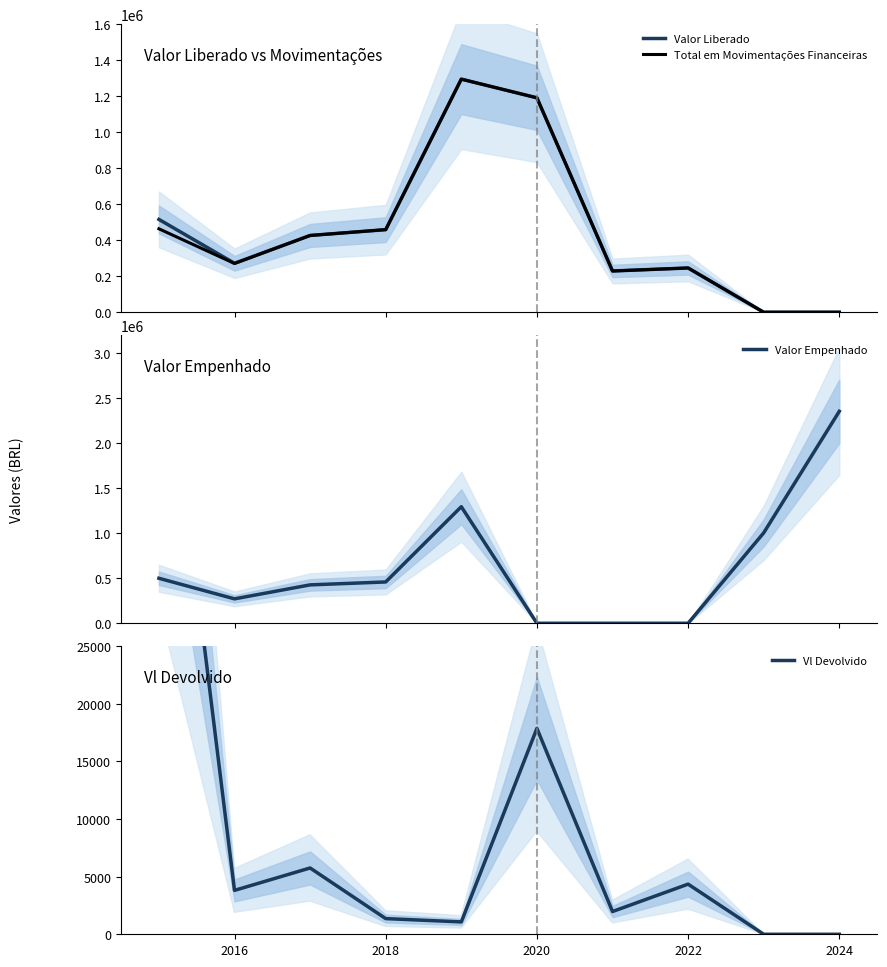

The value of Vl Devolvido at 2020 is 28783.8. True or false?

False